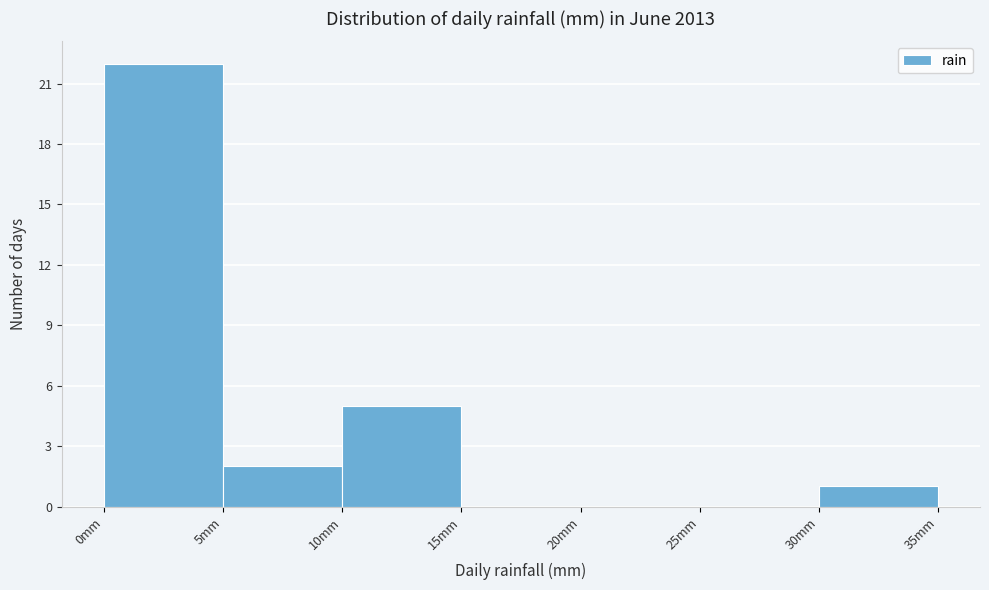

Reading left to right, list every bar in this chart as the range it spans on the x-axis followed by its height. The values are not printed on the chart, so give them approximately, as read against the axis.

0 to 5: 22
5 to 10: 2
10 to 15: 5
15 to 20: 0
20 to 25: 0
25 to 30: 0
30 to 35: 1